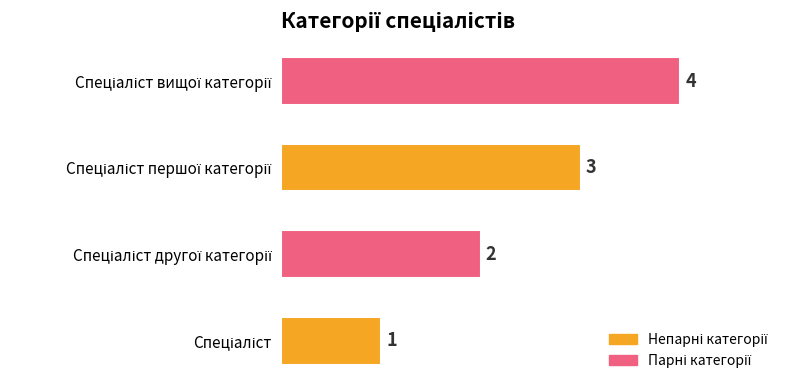

What is the sum of all values?

10